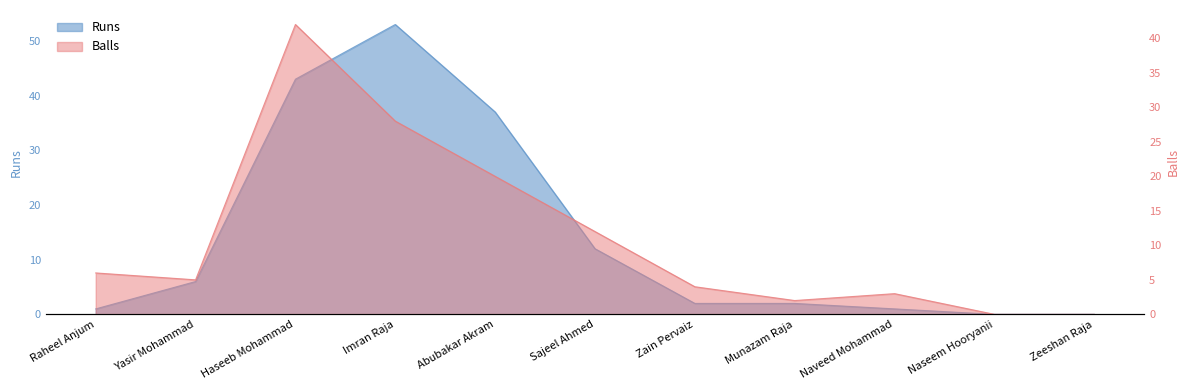

What is the label of the 5th point from the left?

Abubakar Akram